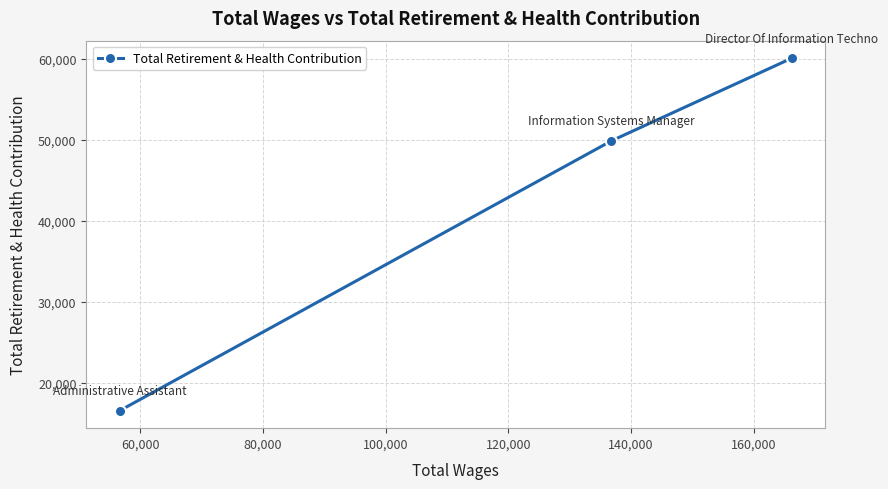

What is the sum of all values?

126542